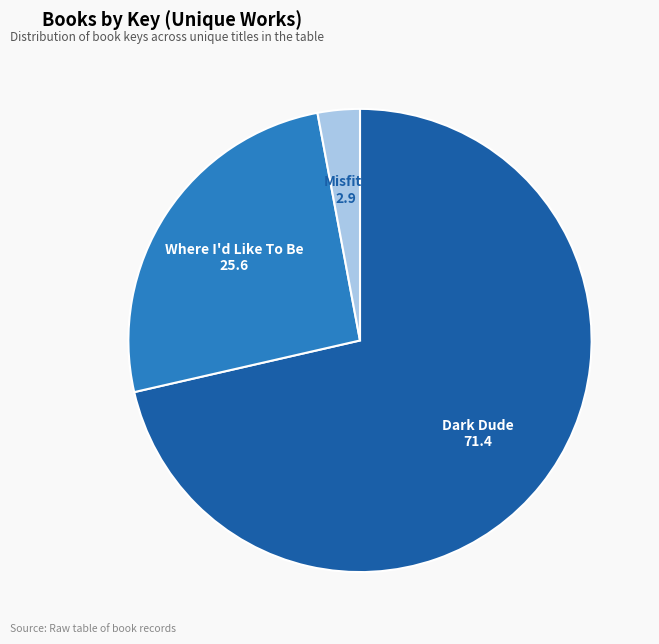

Does any single category account for the majority?

Yes